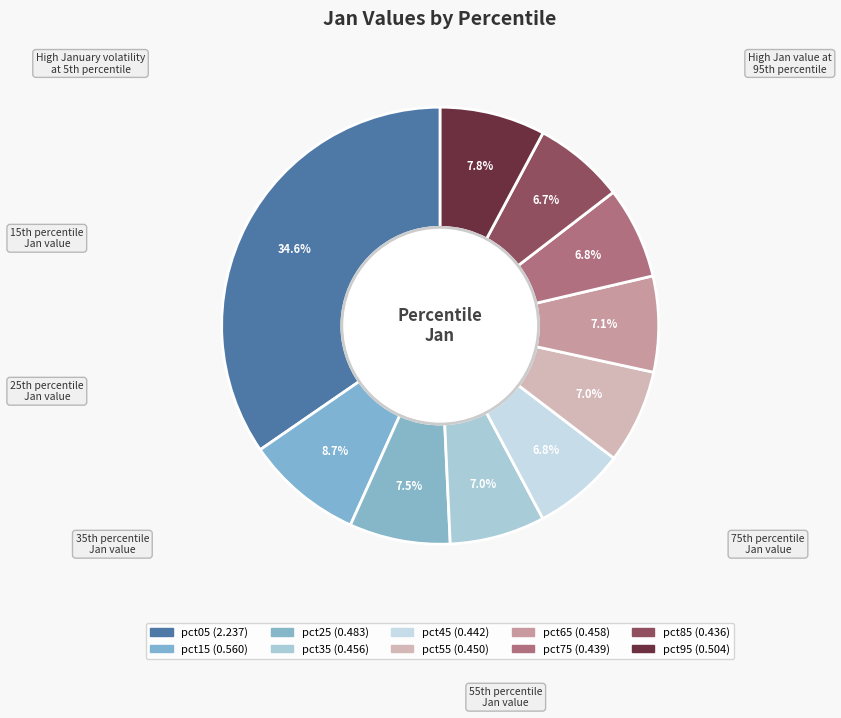

To the nearest percent, what portion does pct55 represent?

7%